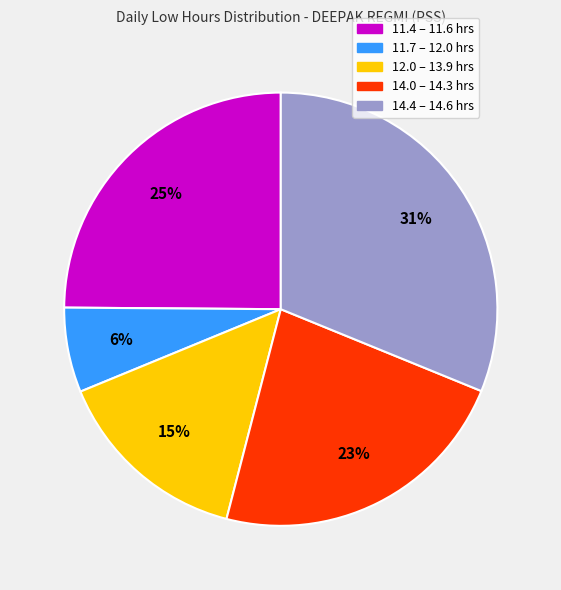

What percentage is the 12.0 – 13.9 hrs slice, to the nearest percent?

15%